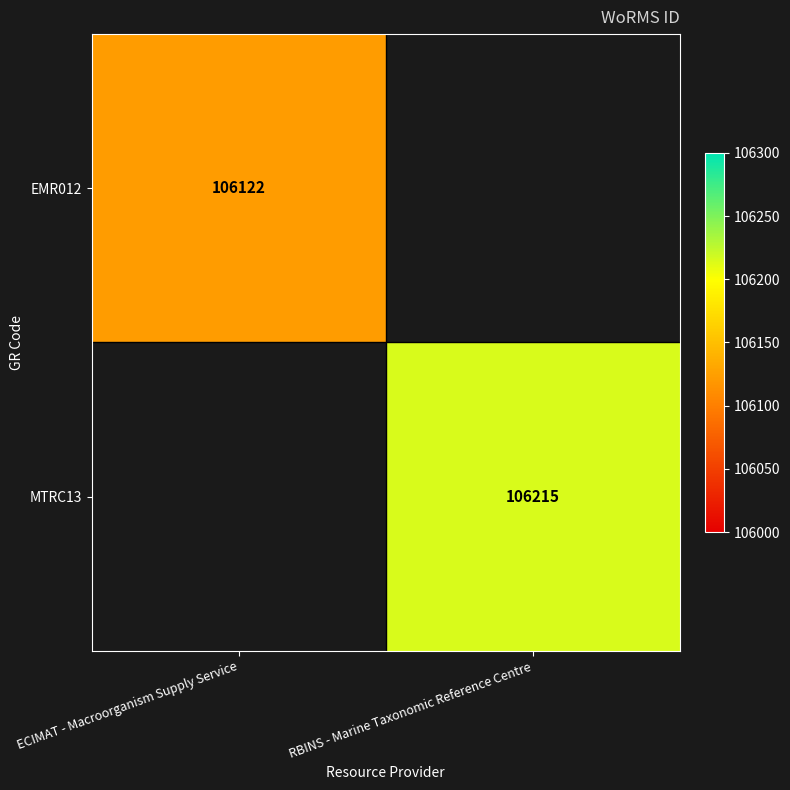

The EMR012 series shows 175944 at ECIMAT - Macroorganism Supply Service. True or false?

False